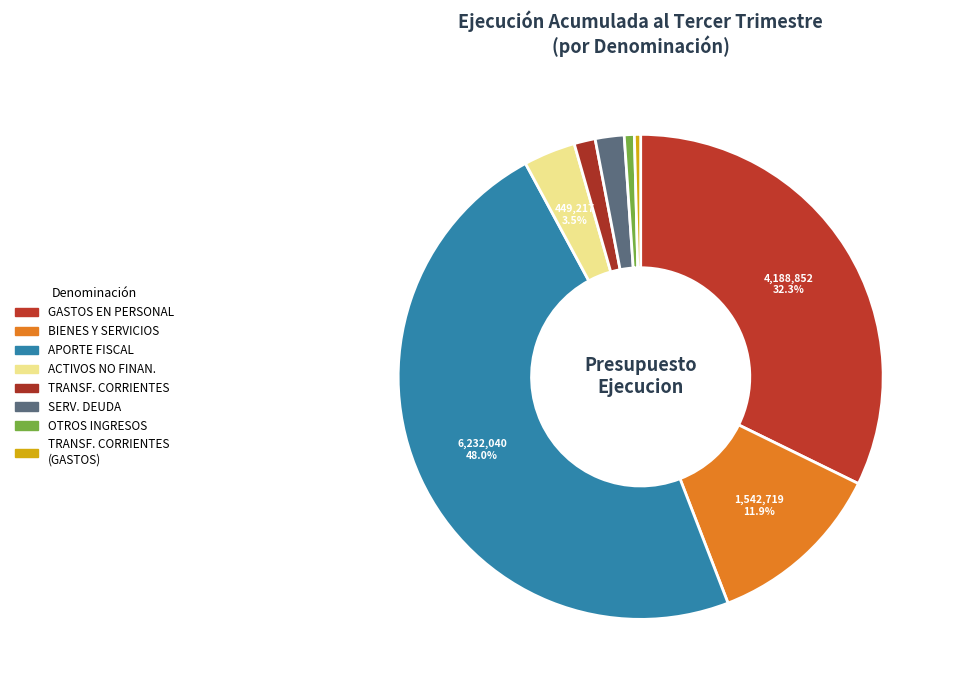

Rank the categories by value from lowest to highest.

TRANSFERENCIAS CORRIENTES (GASTOS), OTROS INGRESOS CORRIENTES, TRANSFERENCIAS CORRIENTES, SERVICIO DE LA DEUDA, ADQUISICION DE ACTIVOS NO FINANCIEROS, BIENES Y SERVICIOS DE CONSUMO, GASTOS EN PERSONAL, APORTE FISCAL